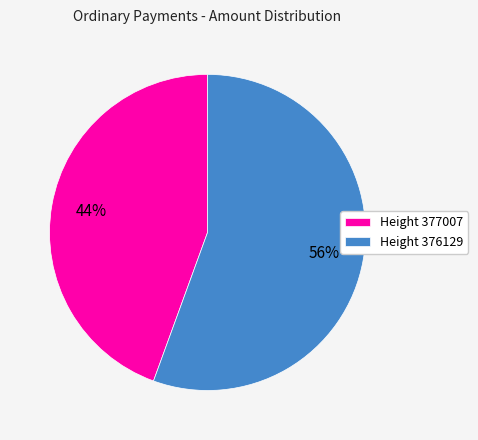

How many slices are in this pie chart?

2